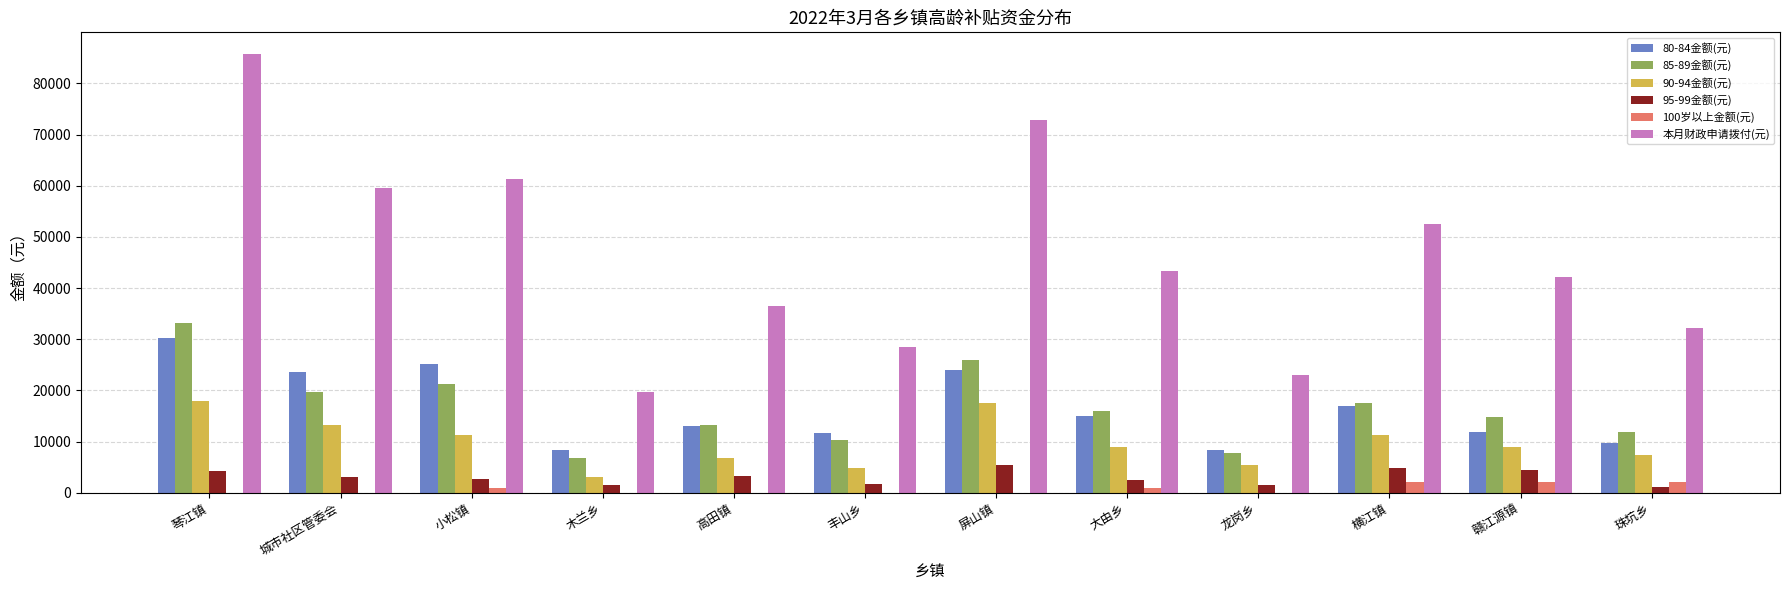

What is the maximum value shown in the chart?

85700